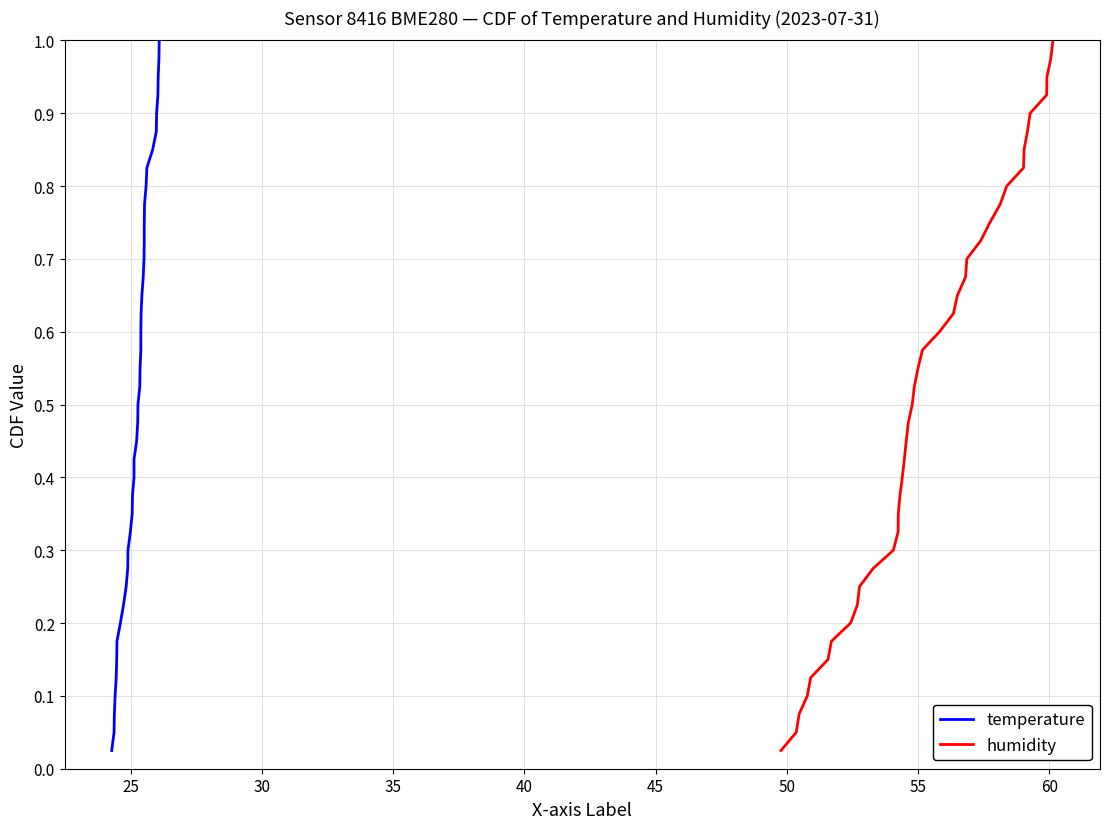

What are all the series names shown in the legend?

temperature, humidity